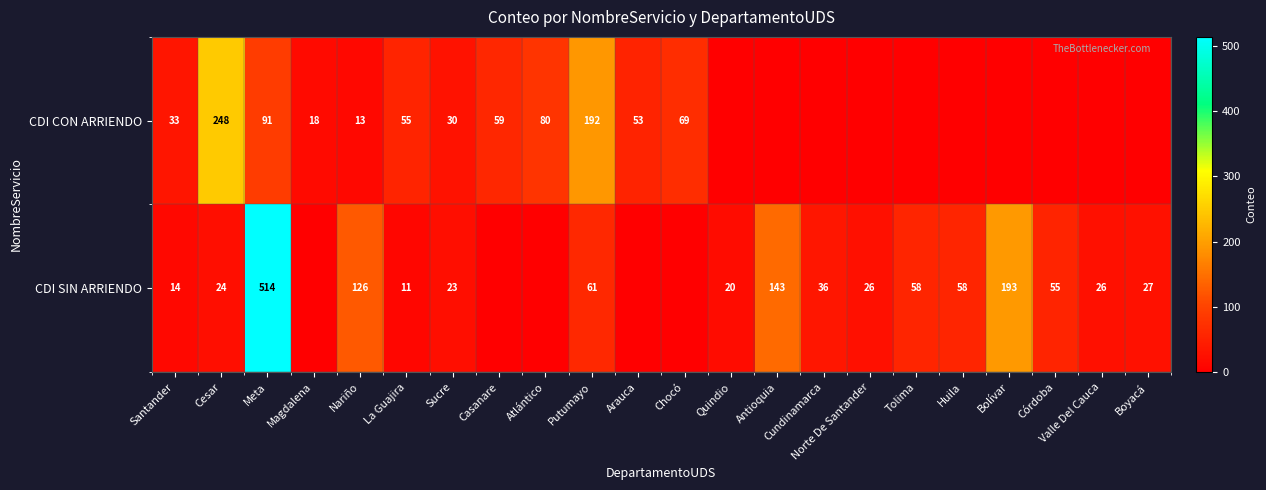

The CDI SIN ARRIENDO series shows 7 at Santander. True or false?

False